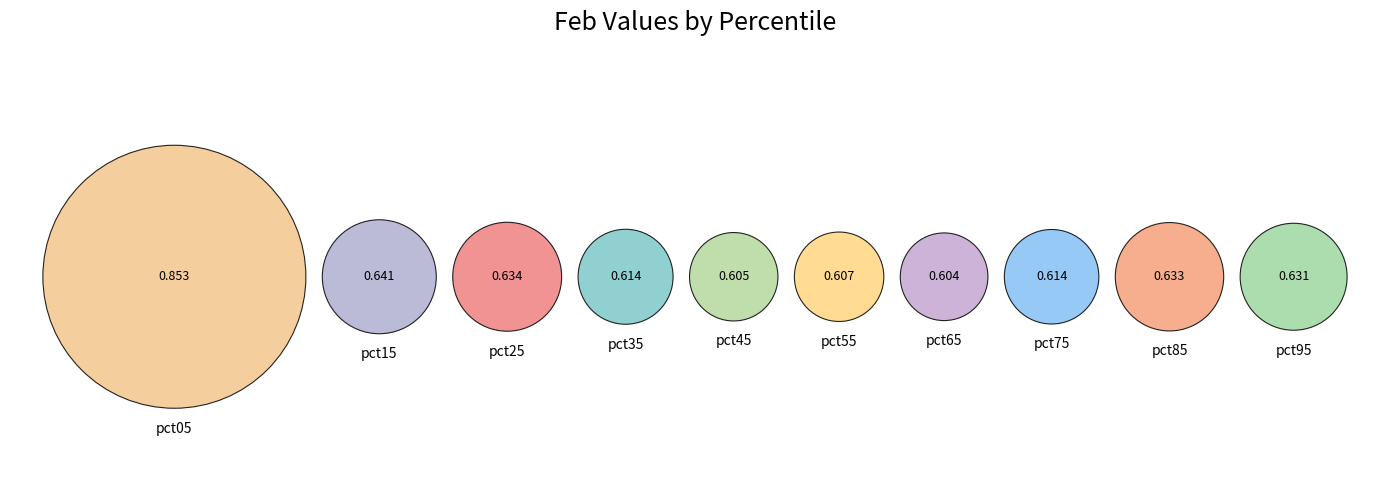

Which slice is the largest?

pct05